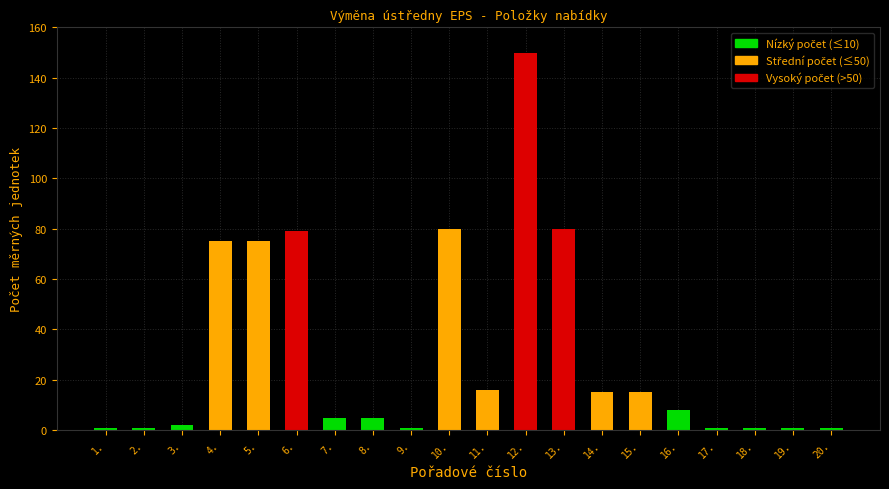

What is the minimum value shown in the chart?

1